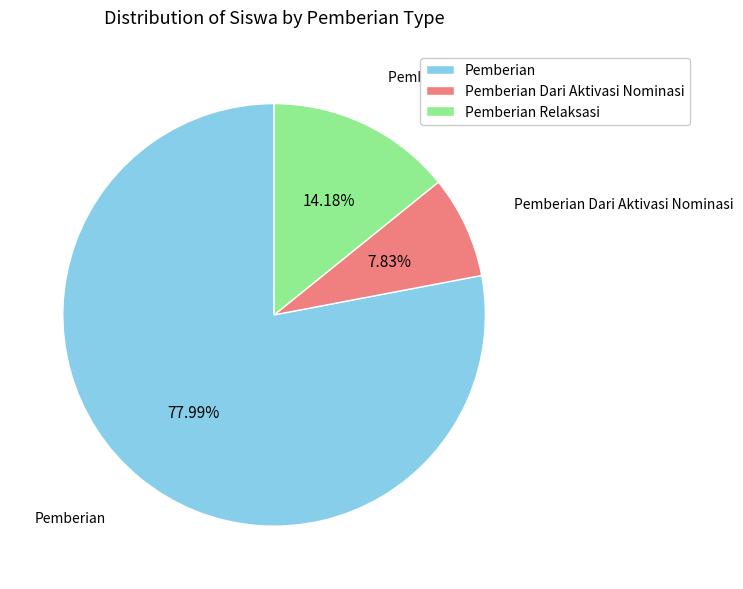

Rank the categories by value from lowest to highest.

Pemberian Dari Aktivasi Nominasi, Pemberian Relaksasi, Pemberian